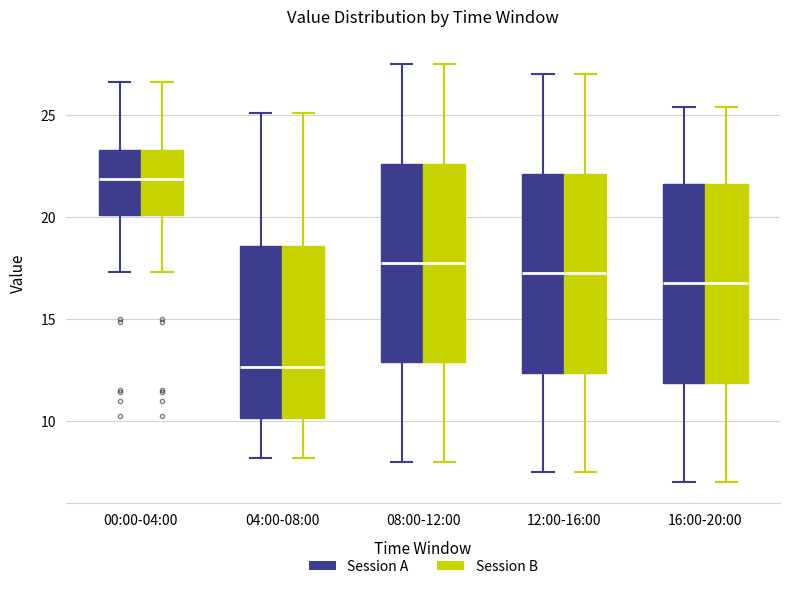

Reading left to right, read every box against the y-axis: the position of its median line, the range the box covers, and the ends of its whiskers. The values are not printed on the chart, so give them approximately, as read against the axis.

00:00-04:00 (Session A): median 22.0, box 20.0 to 23.5, whiskers 17.5 to 26.5
00:00-04:00 (Session B): median 22.0, box 20.0 to 23.5, whiskers 17.5 to 26.5
04:00-08:00 (Session A): median 12.5, box 10.0 to 18.5, whiskers 8.0 to 25.0
04:00-08:00 (Session B): median 12.5, box 10.0 to 18.5, whiskers 8.0 to 25.0
08:00-12:00 (Session A): median 18.0, box 13.0 to 22.5, whiskers 8.0 to 27.5
08:00-12:00 (Session B): median 18.0, box 13.0 to 22.5, whiskers 8.0 to 27.5
12:00-16:00 (Session A): median 17.5, box 12.5 to 22.0, whiskers 7.5 to 27.0
12:00-16:00 (Session B): median 17.5, box 12.5 to 22.0, whiskers 7.5 to 27.0
16:00-20:00 (Session A): median 17.0, box 12.0 to 21.5, whiskers 7.0 to 25.5
16:00-20:00 (Session B): median 17.0, box 12.0 to 21.5, whiskers 7.0 to 25.5